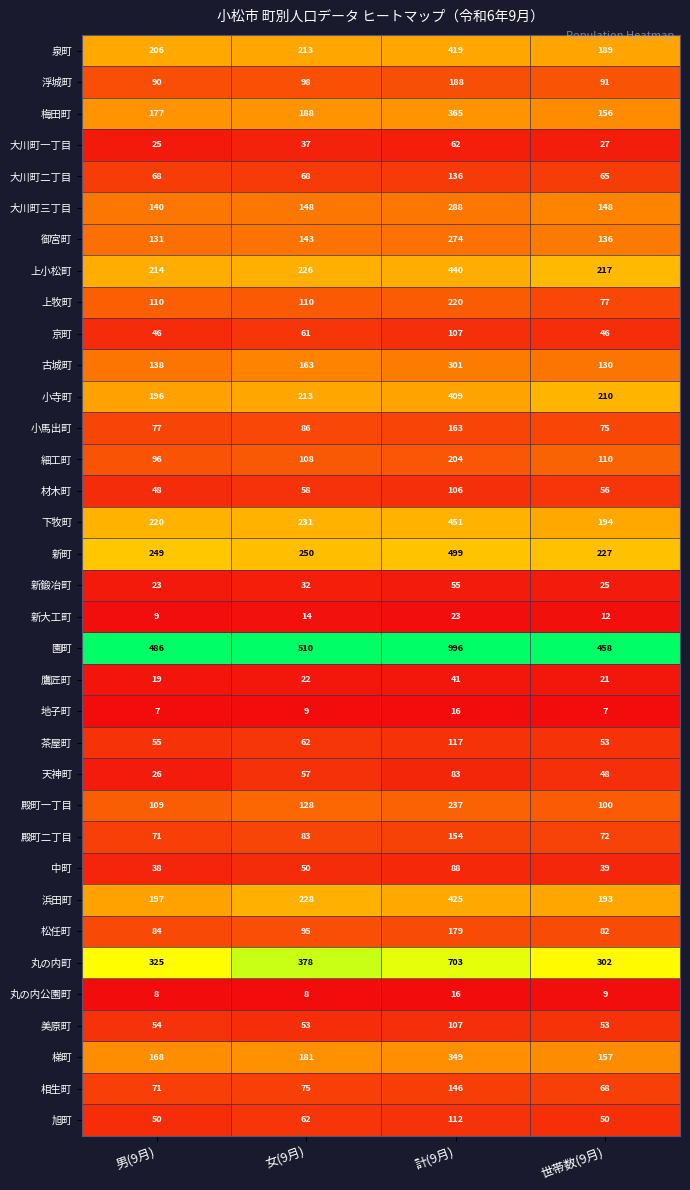

Is it true that 茶屋町 equals 50 at 計(9月)?

False